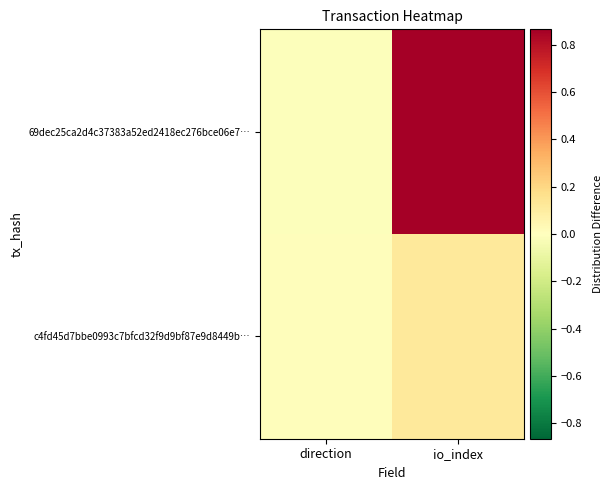

How many distinct data groups are displayed?

2